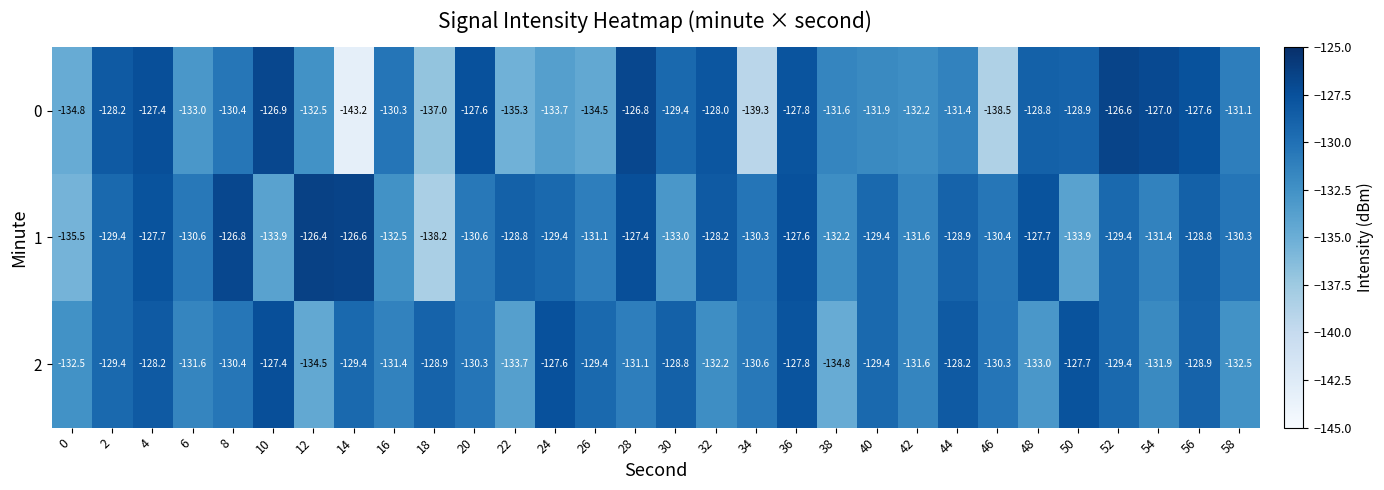

Rank the series by their maximum value, from highest to lowest.

1, 0, 2